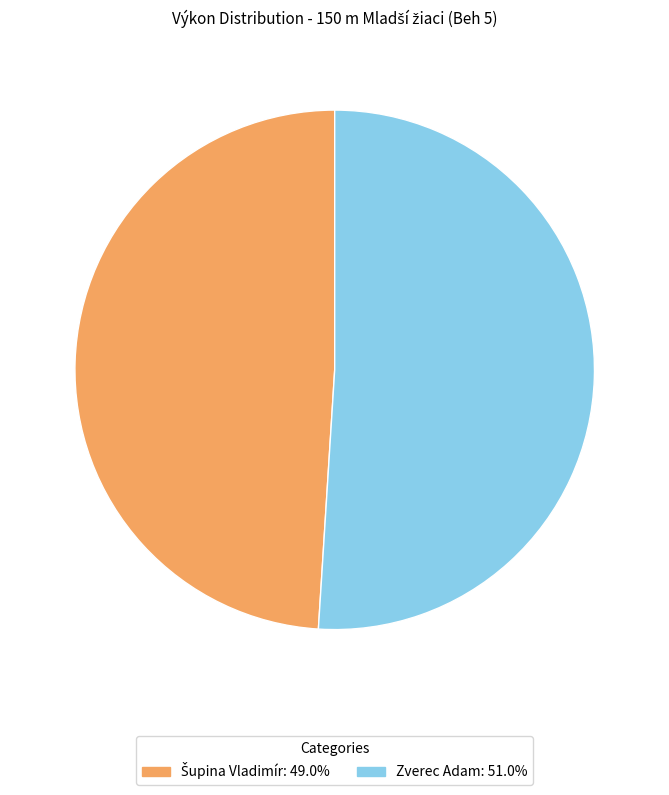

Which slice is the largest?

Zverec Adam